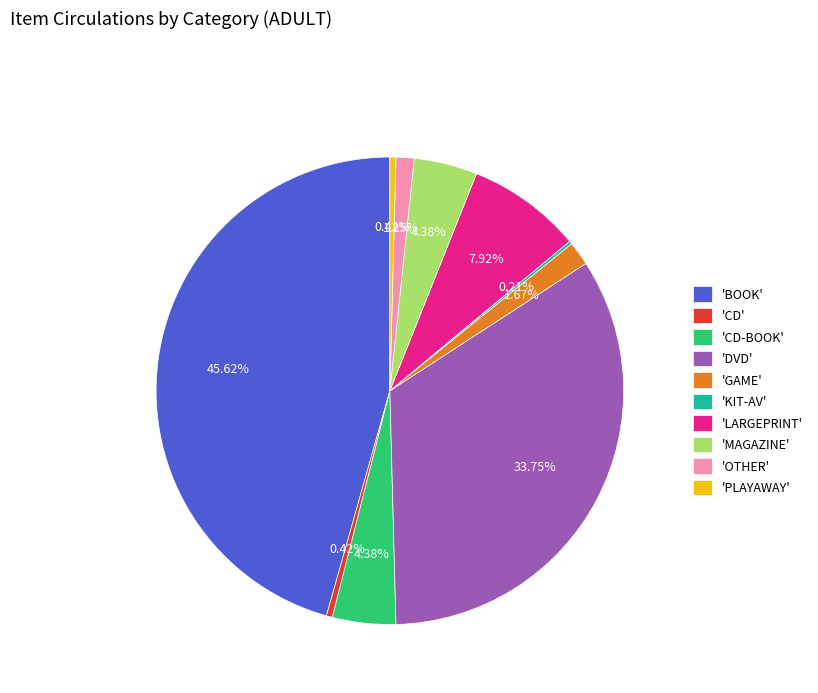

Between 'CD' and 'GAME', which is larger?

'GAME'